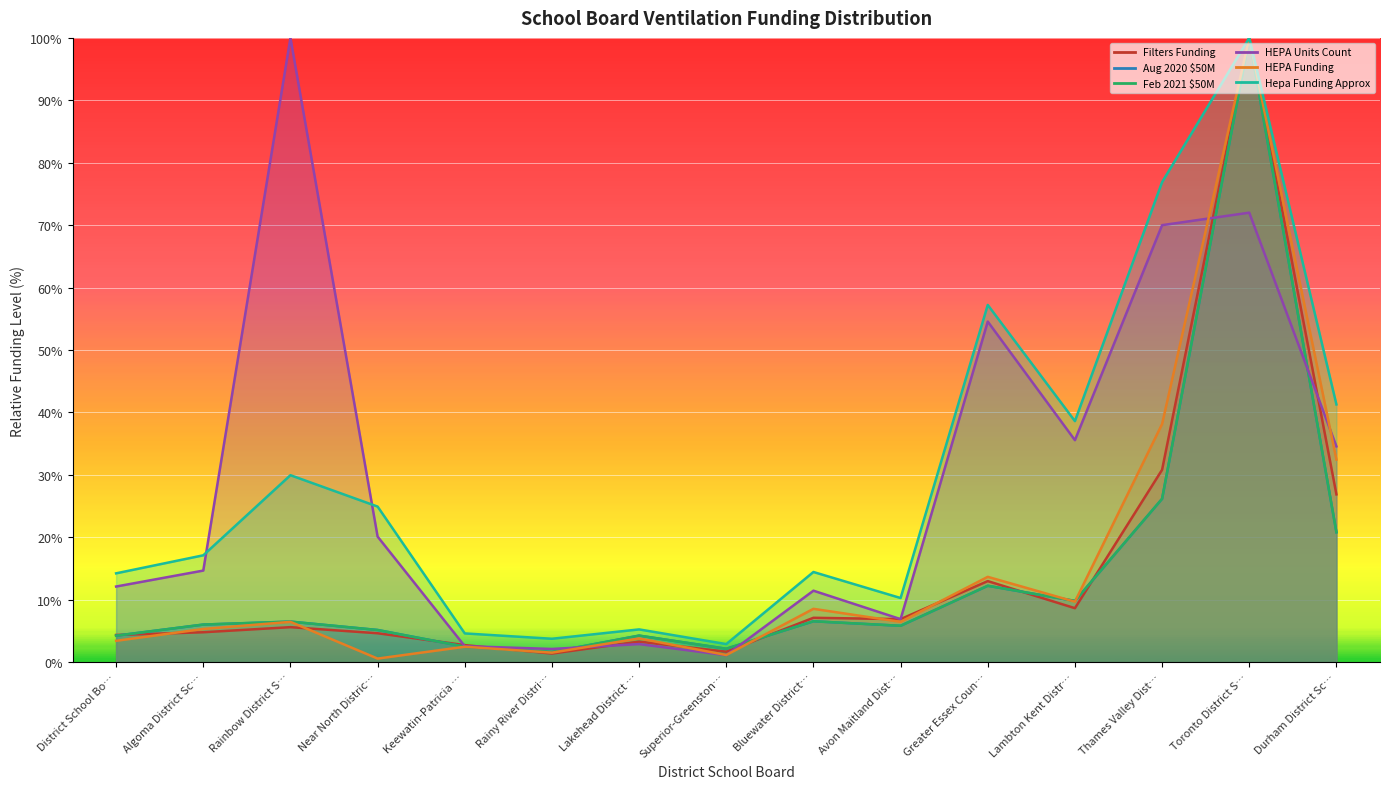

True or false: Feb 2021 $50M has more than 0 interior local peaks.

True